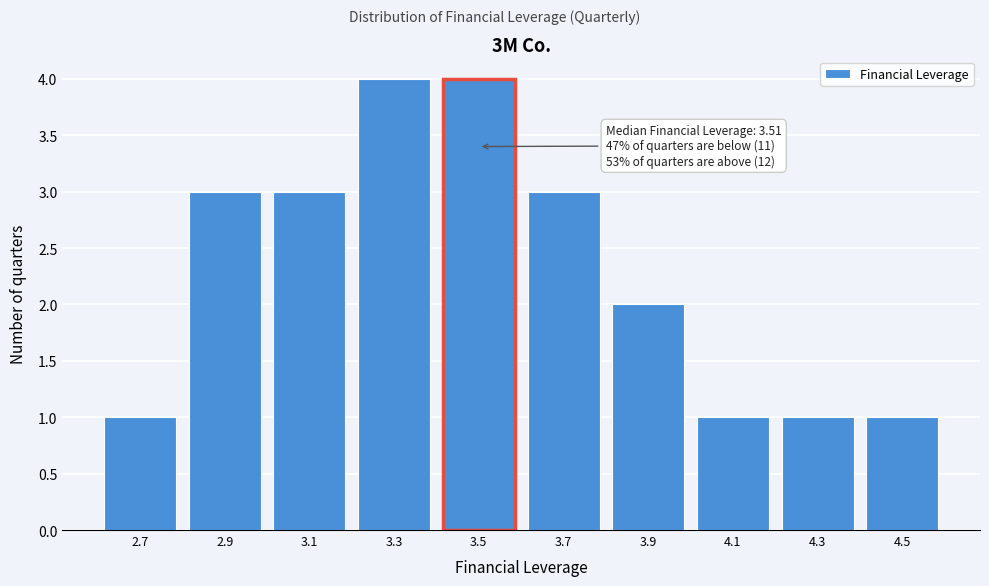

Reading left to right, transcribe all the data shown in this chart.

2.7=1	2.9=3	3.1=3	3.3=4	3.5=4	3.7=3	3.9=2	4.1=1	4.3=1	4.5=1